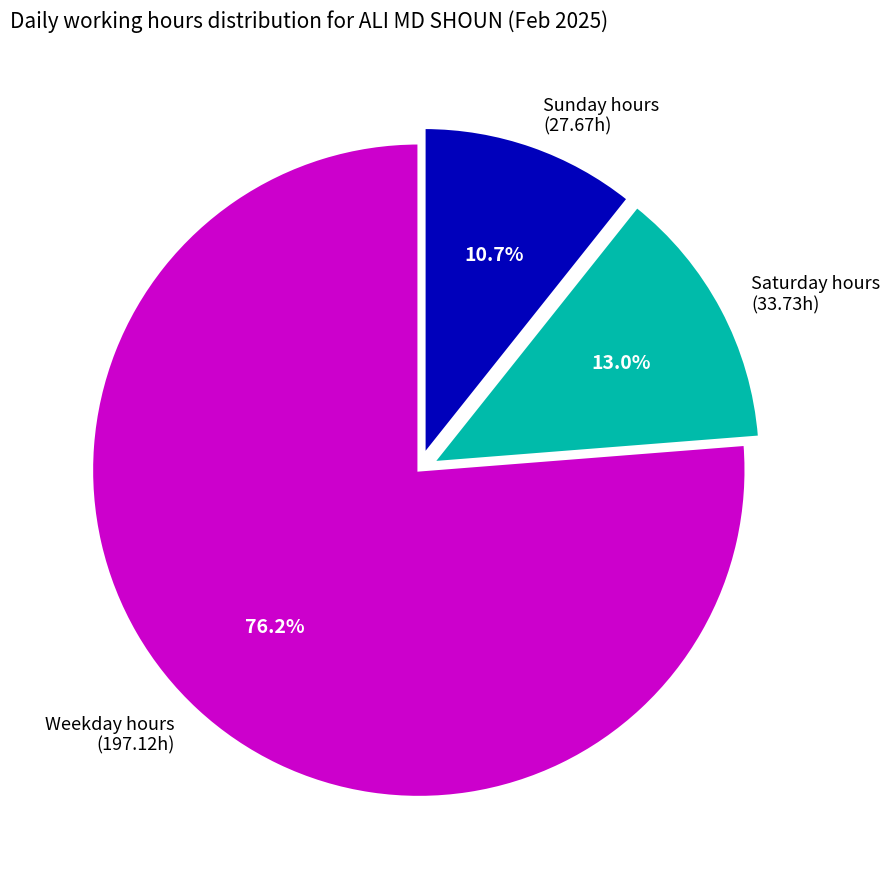

How many segments does this pie chart have?

3